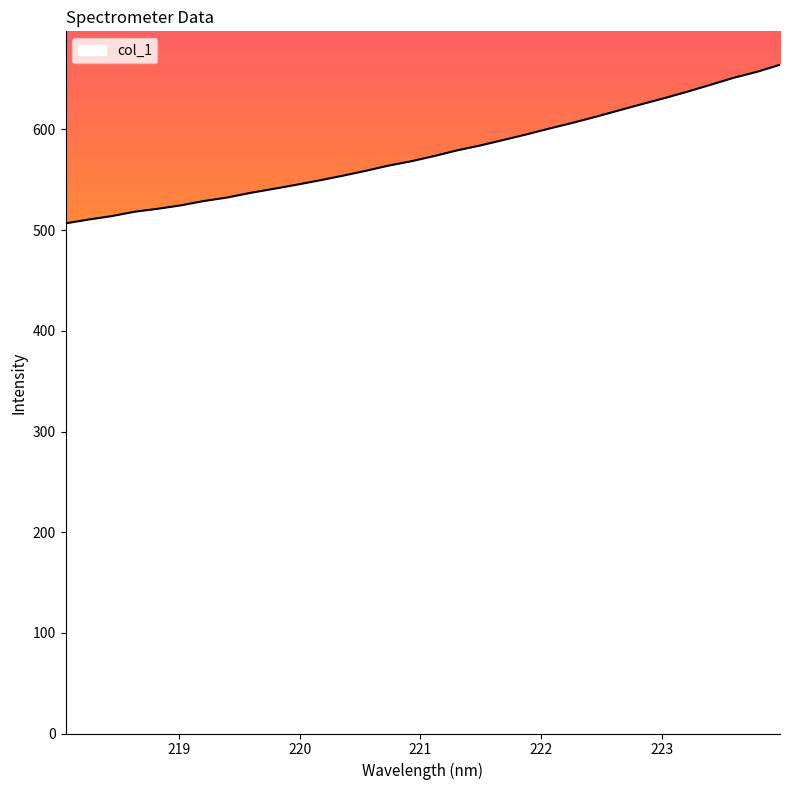

What is the maximum value shown in the chart?

664.3